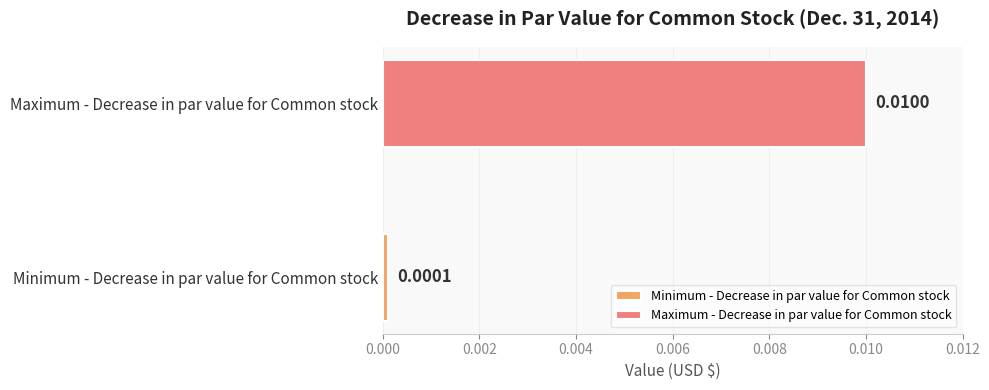

Count the number of categories in the chart.

1